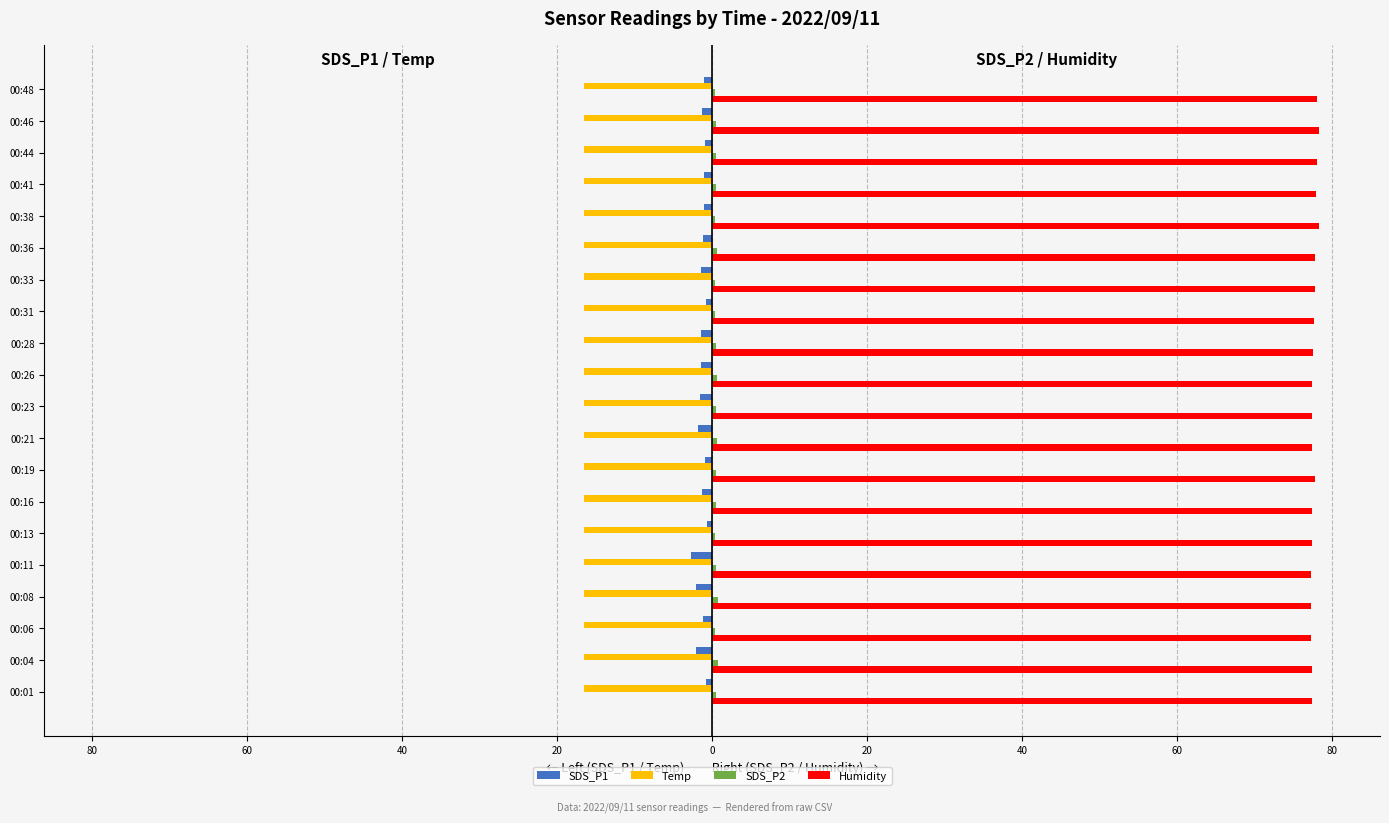

What is the difference between the second highest and minimum values in the SDS_P2 series?

0.4